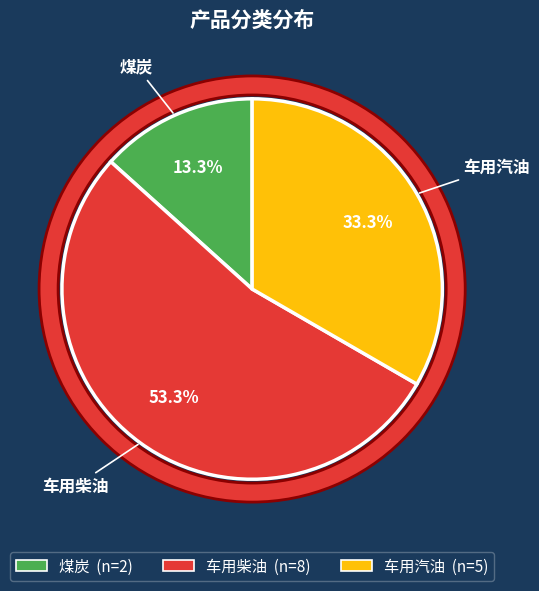

Does any single category account for the majority?

Yes